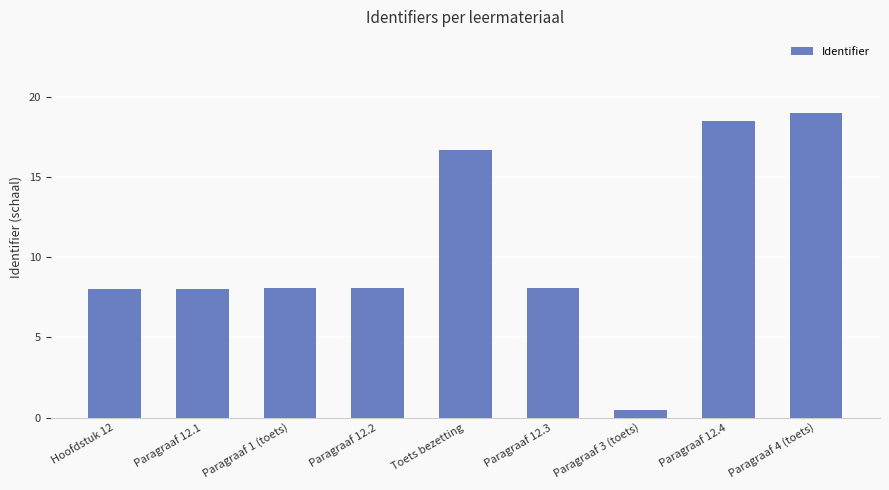

Is it true that the value at Hoofdstuk 12 is 8.0?

True